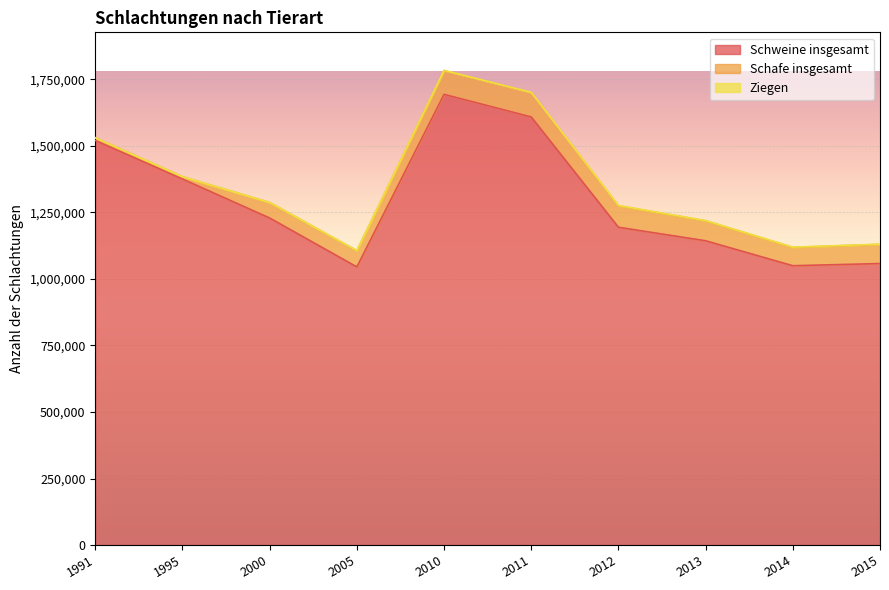

Which category has the lowest value in the Schweine insgesamt series?

2005